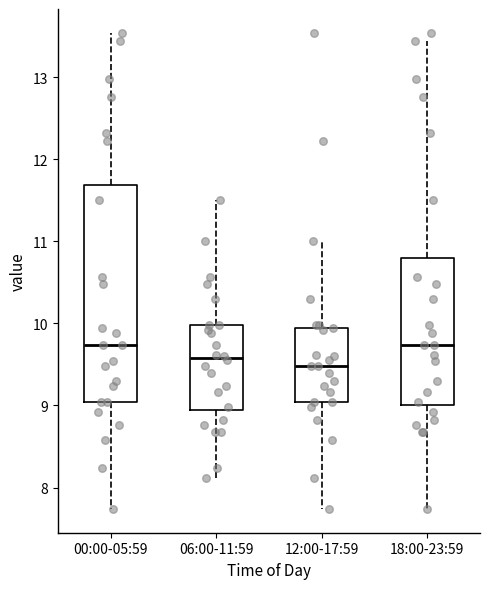

Which box is the tallest, from its lower edge to its upper edge?

00:00-05:59